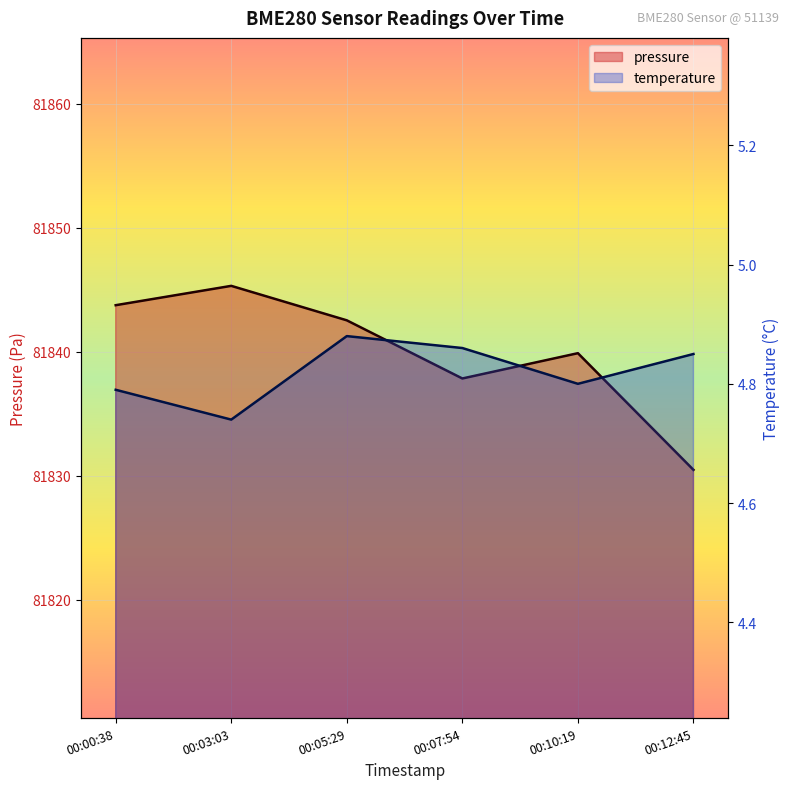

What is the minimum value for temperature?

4.7